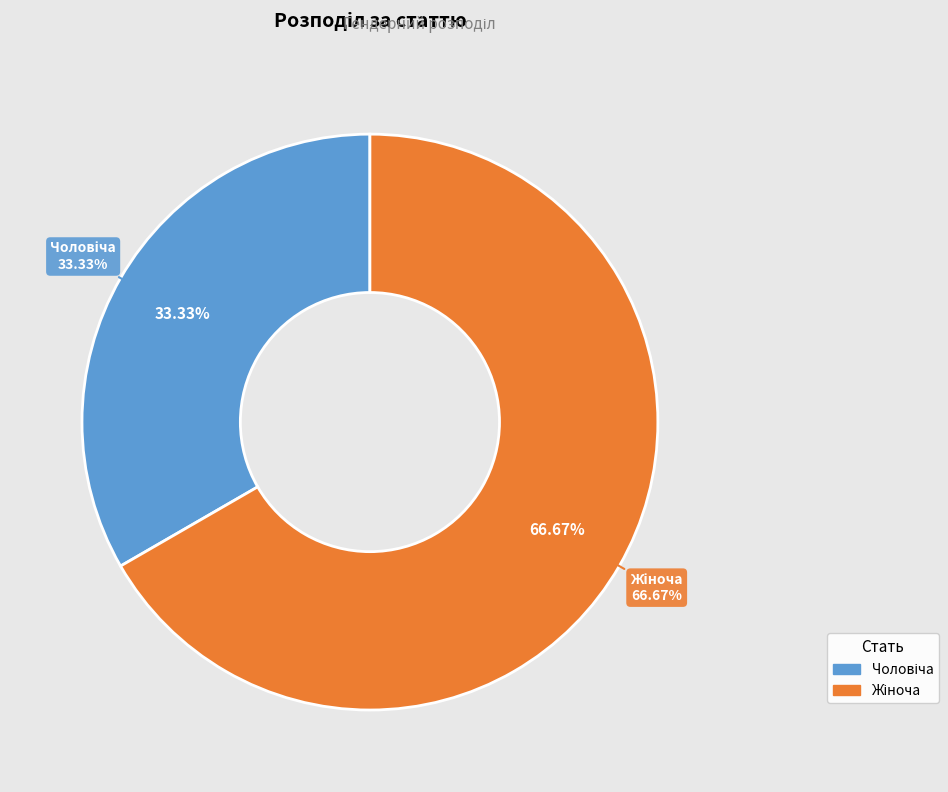

True or false: Жіноча accounts for 60% of the total.

False